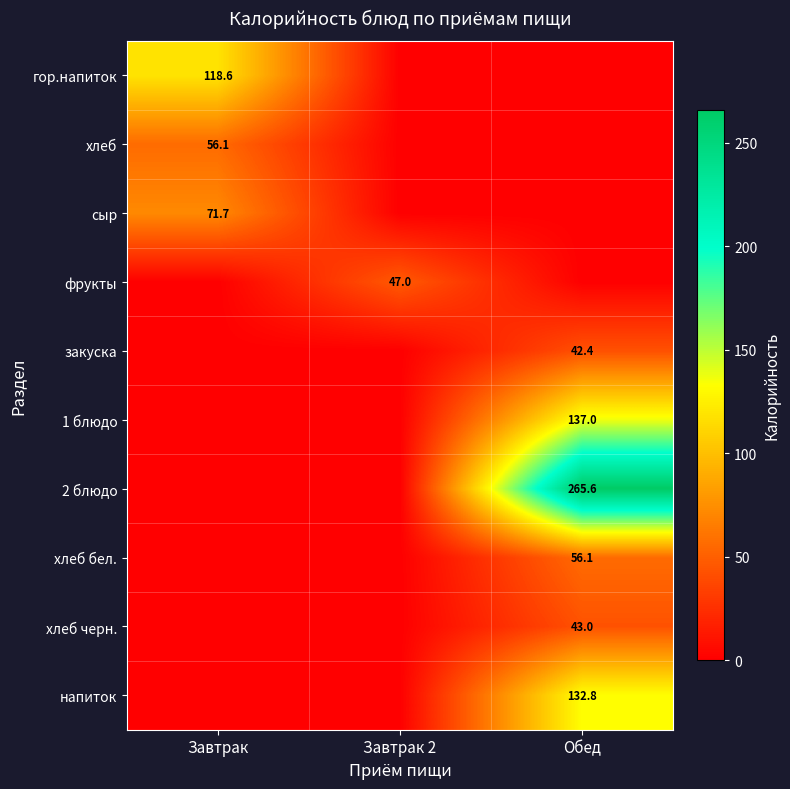

True or false: хлеб has a value of 13.3 at Завтрак.

False